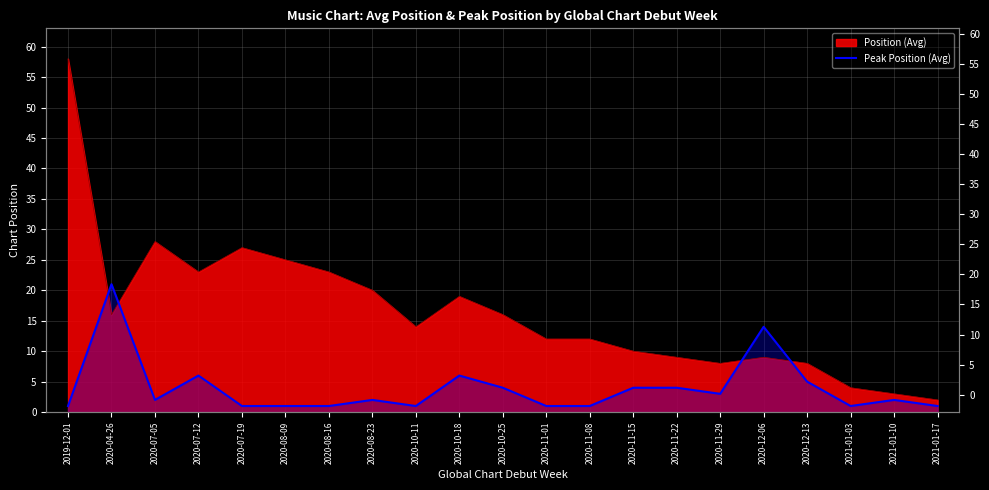

How many points are lower than both their immediate neighbors (excluding endpoints)?

4